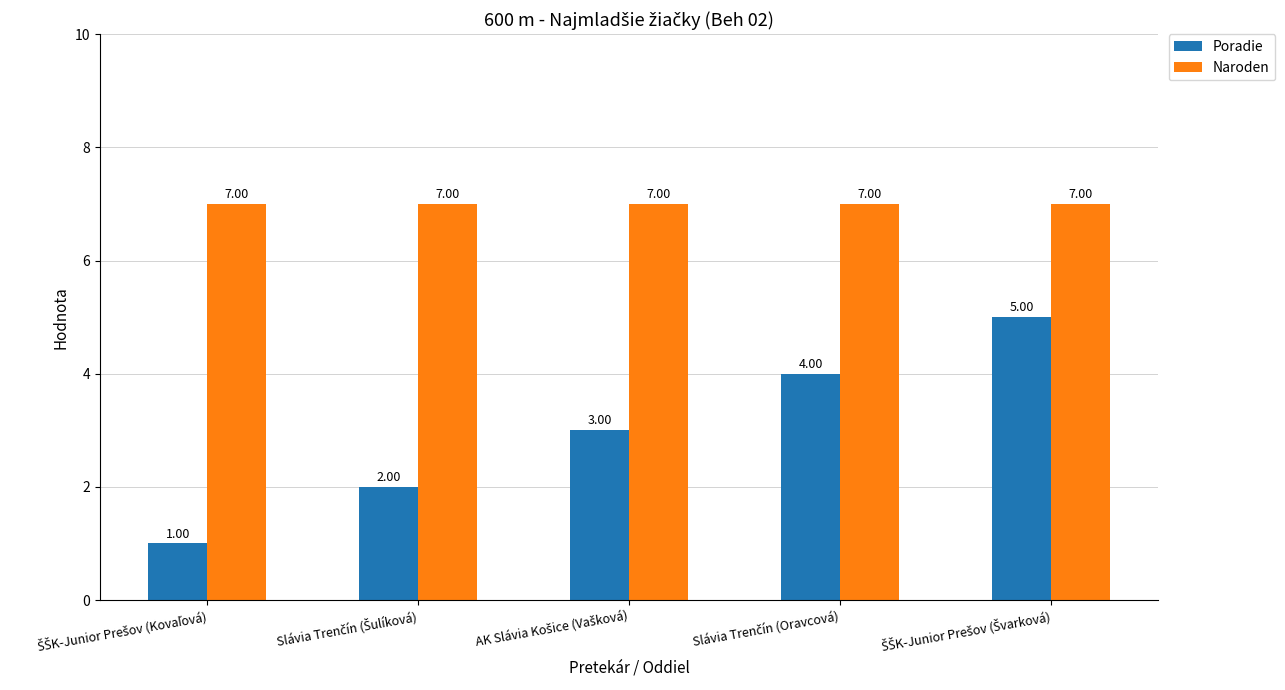

Which series has the widest spread of values?

Poradie